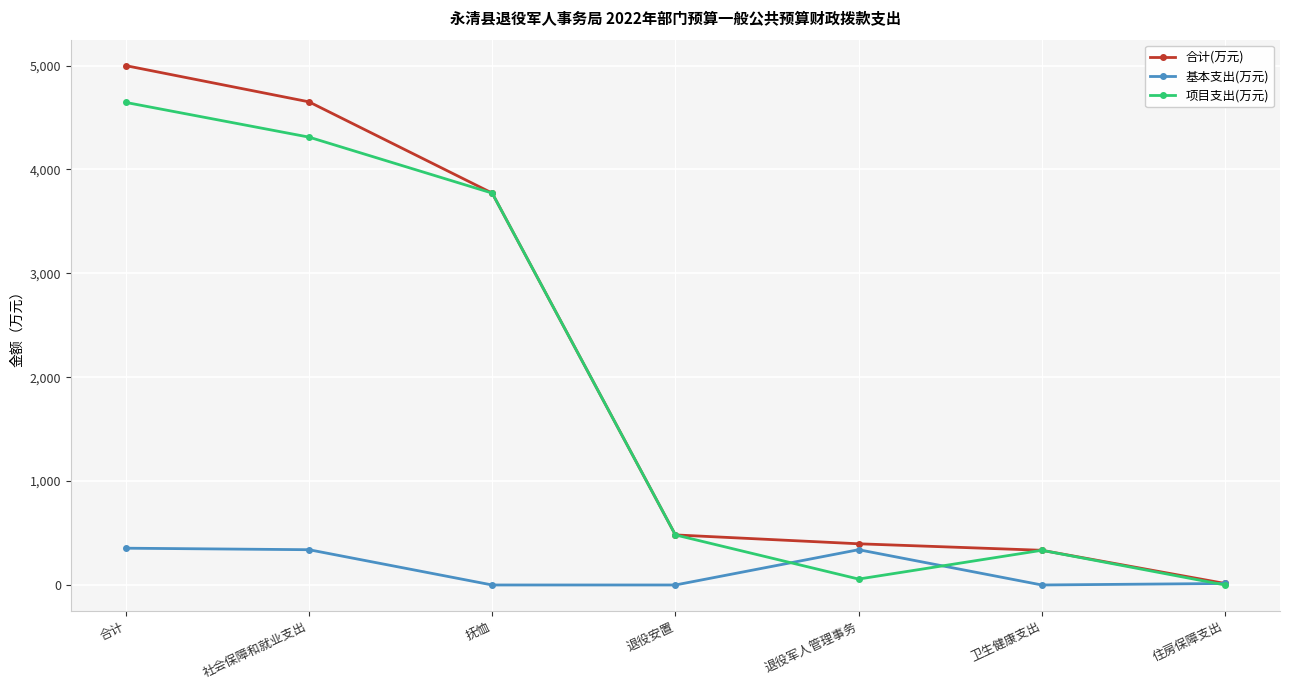

What position from the right is 住房保障支出?

1